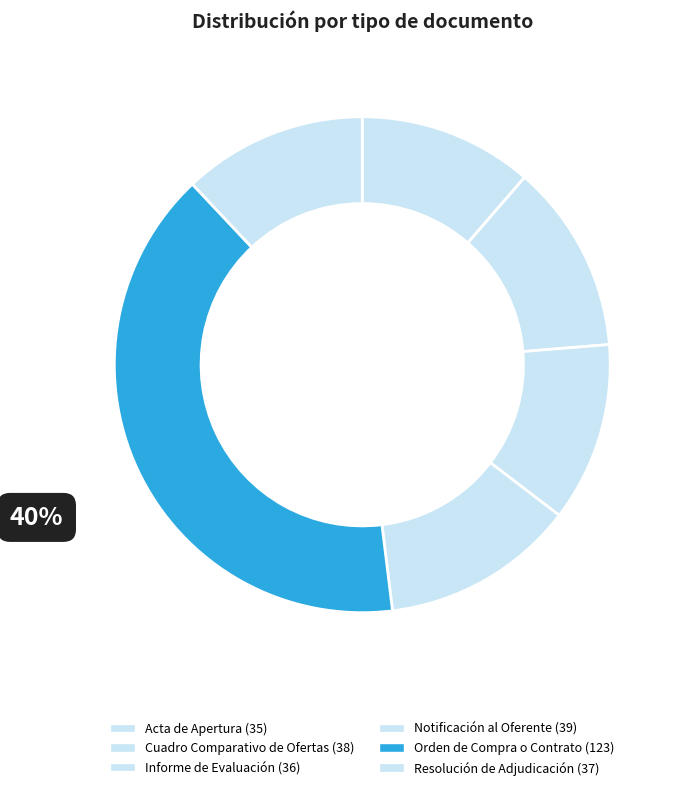

Which slice is the largest?

Orden de Compra o Contrato